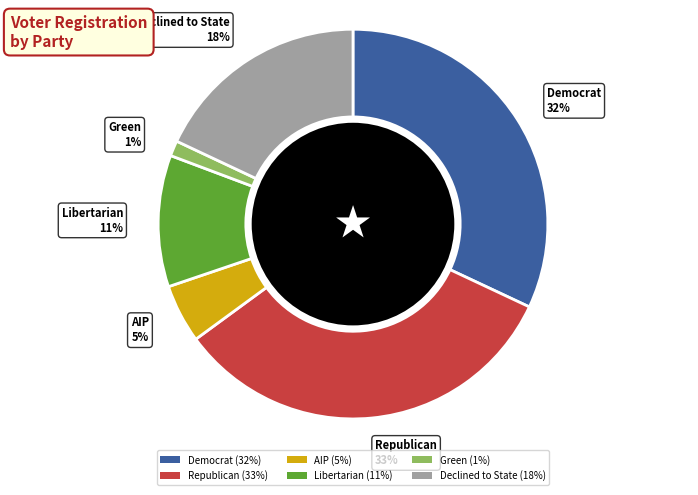

Which slice is the smallest?

Green (1%)